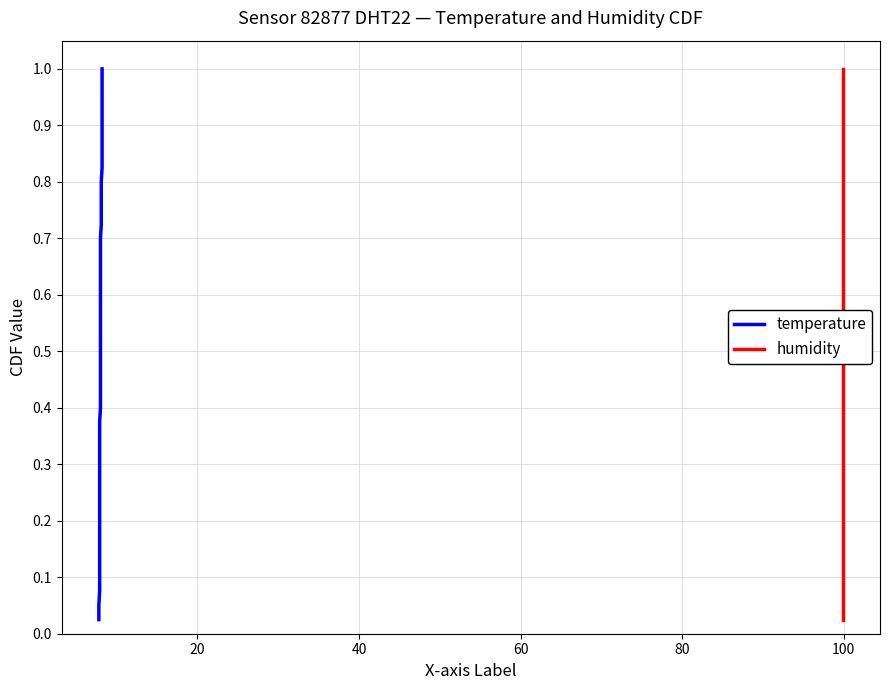

Which series has the largest range (max minus min)?

temperature